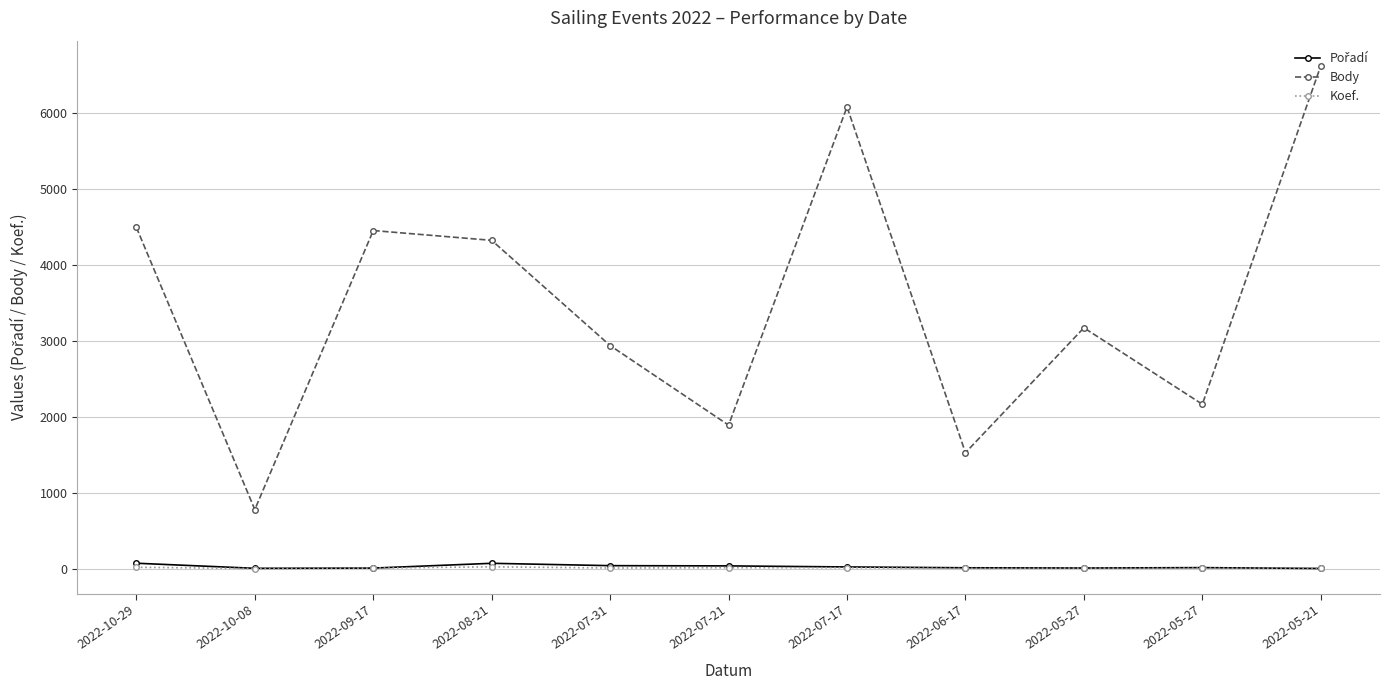

Where does the Body series first go above 3172?

2022-10-29